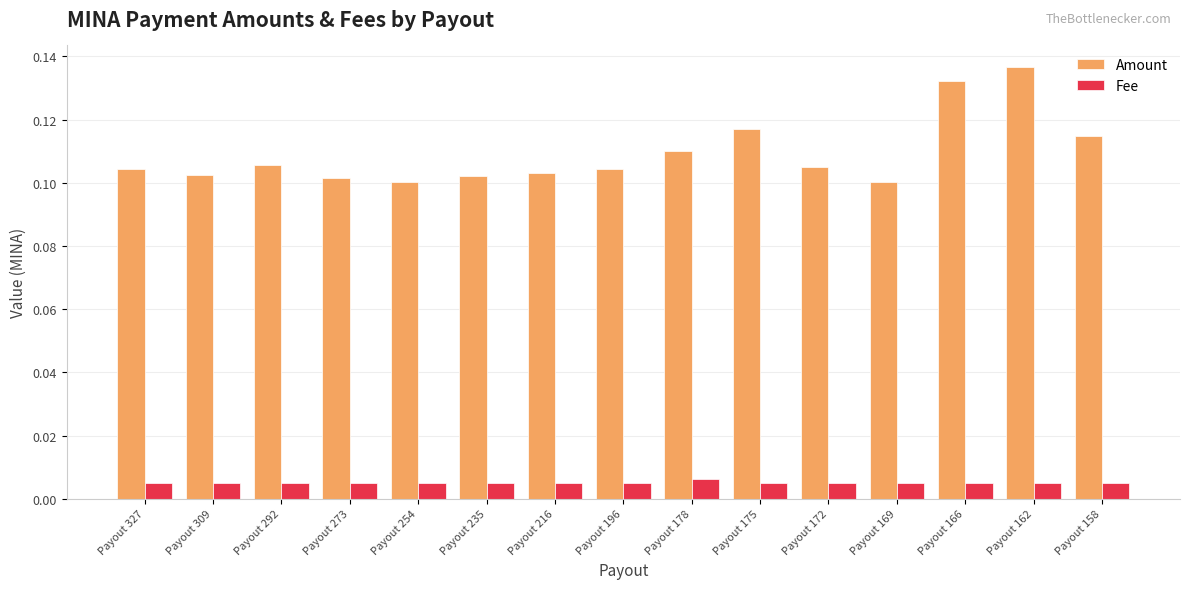

Which category has the highest value across all series?

Payout 162